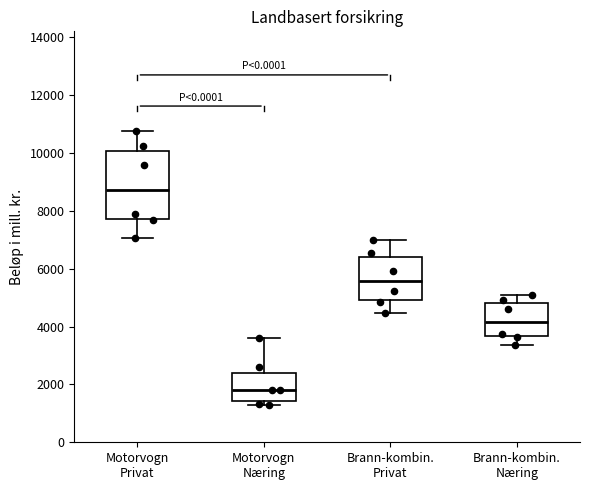

Where does the upper whisker of the box for Brann-kombin. Næring end on the y-axis? The values are not printed on the chart, so give them approximately, as read against the axis.

5000